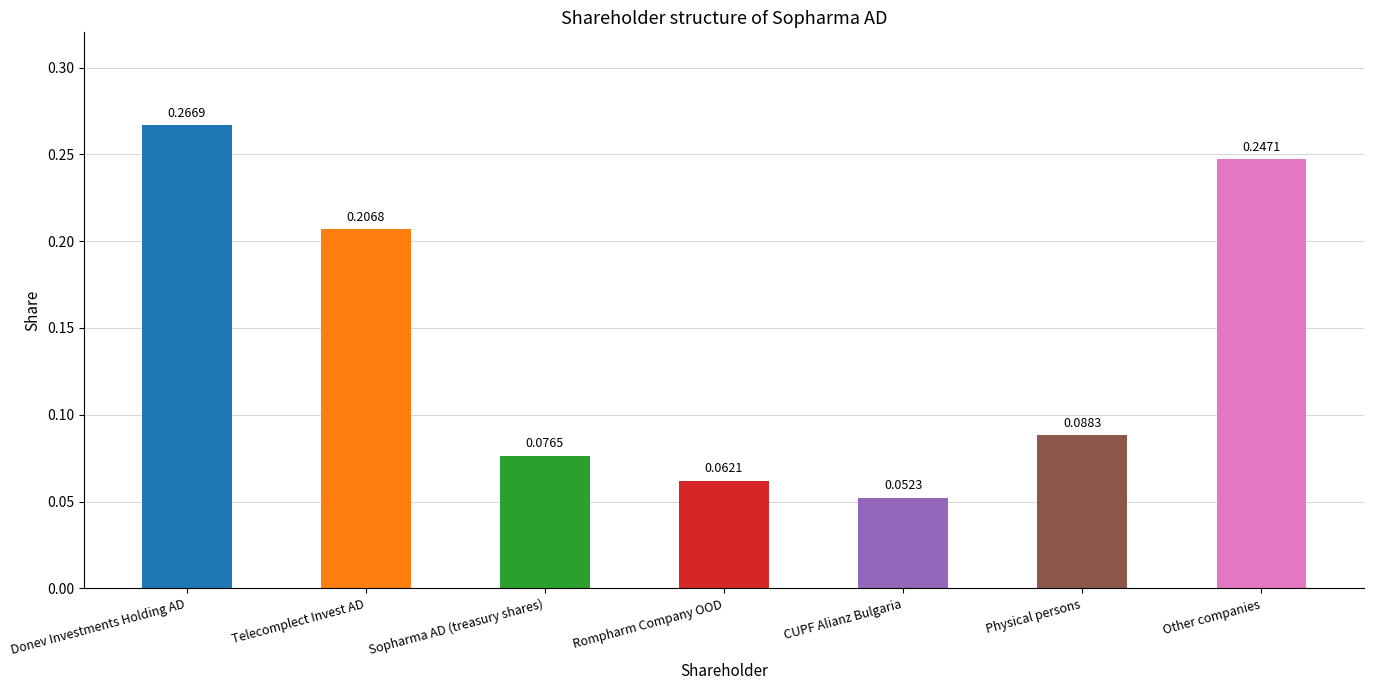

What is the change in value from Donev Investments Holding AD to Rompharm Company OOD?

-0.2